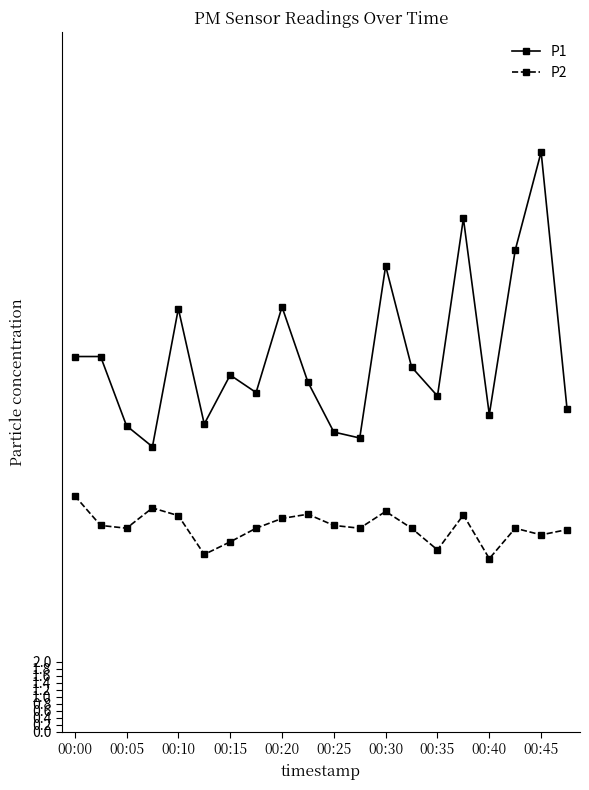

True or false: P2 and P1 intersect in this chart.

False